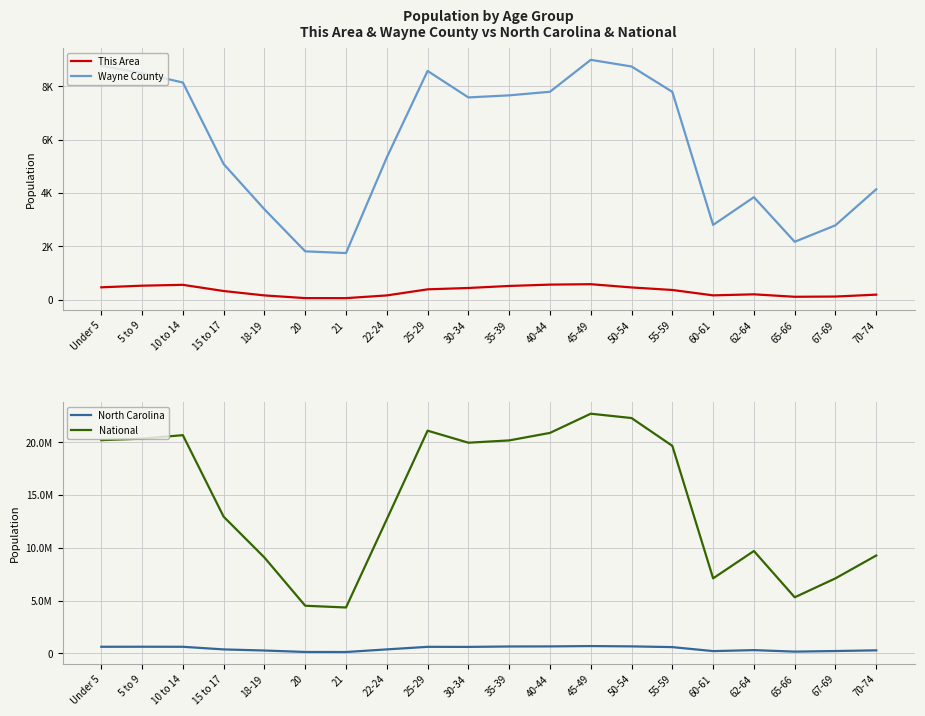

Which series has the largest total across all categories?

National